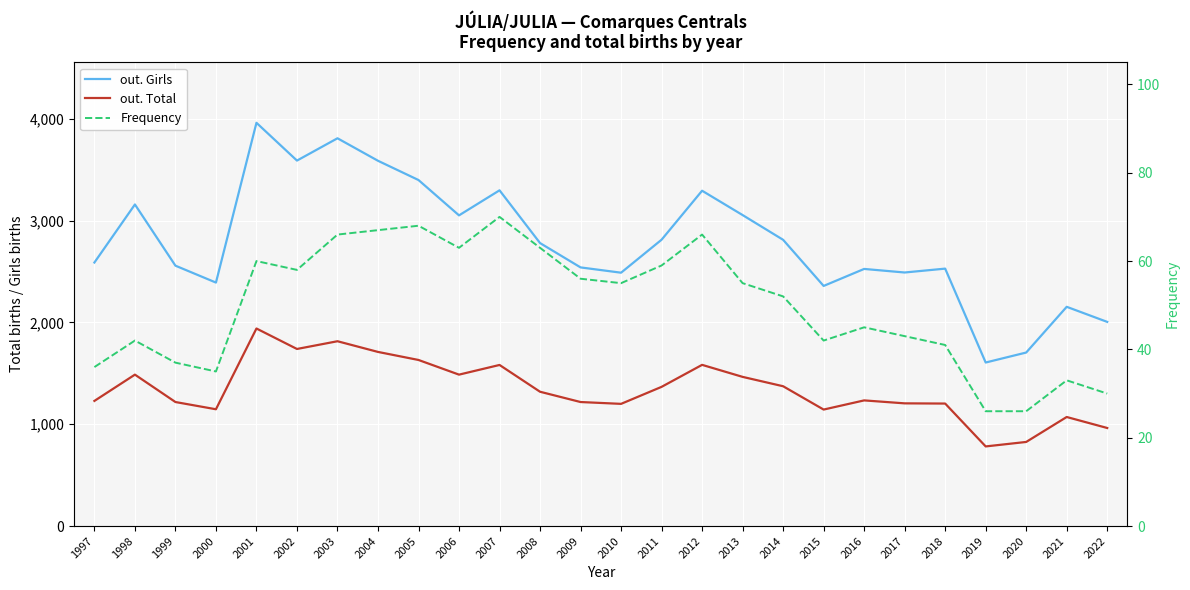

What is the sum of all out. Total values?

34938